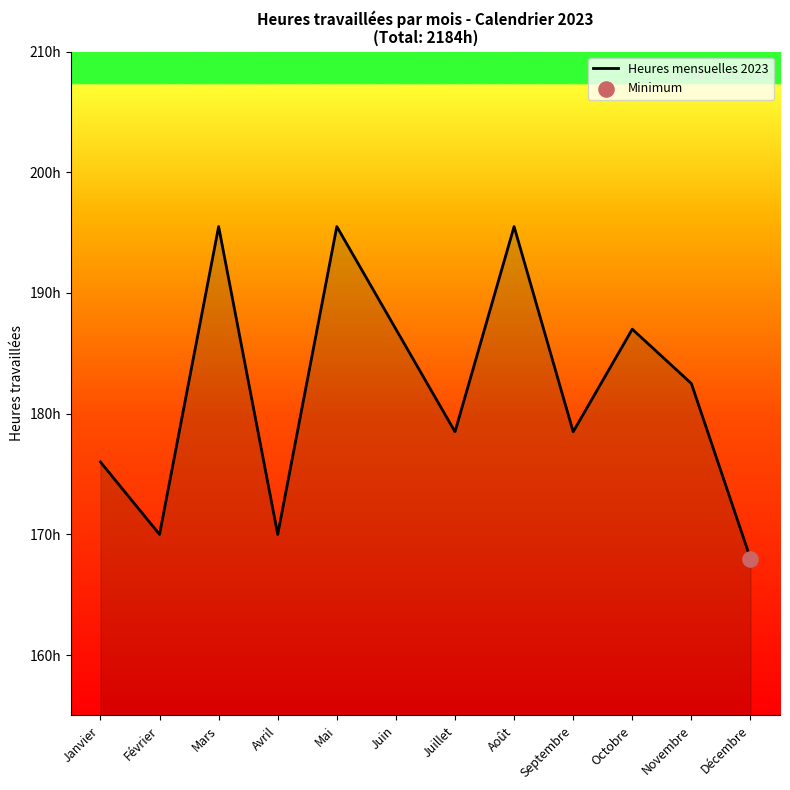

Between Février and Août, which is larger?

Août